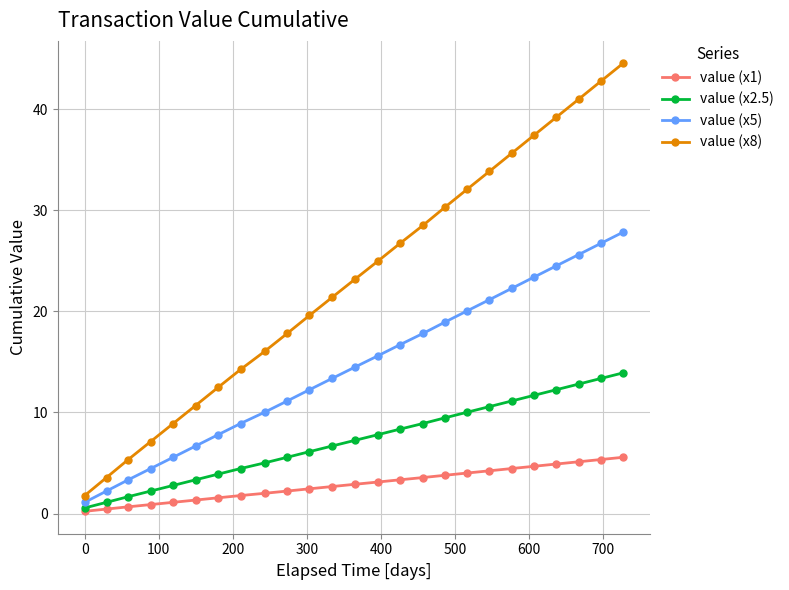

What is the value of the value (x5) point at the 6th from the left?

6.7